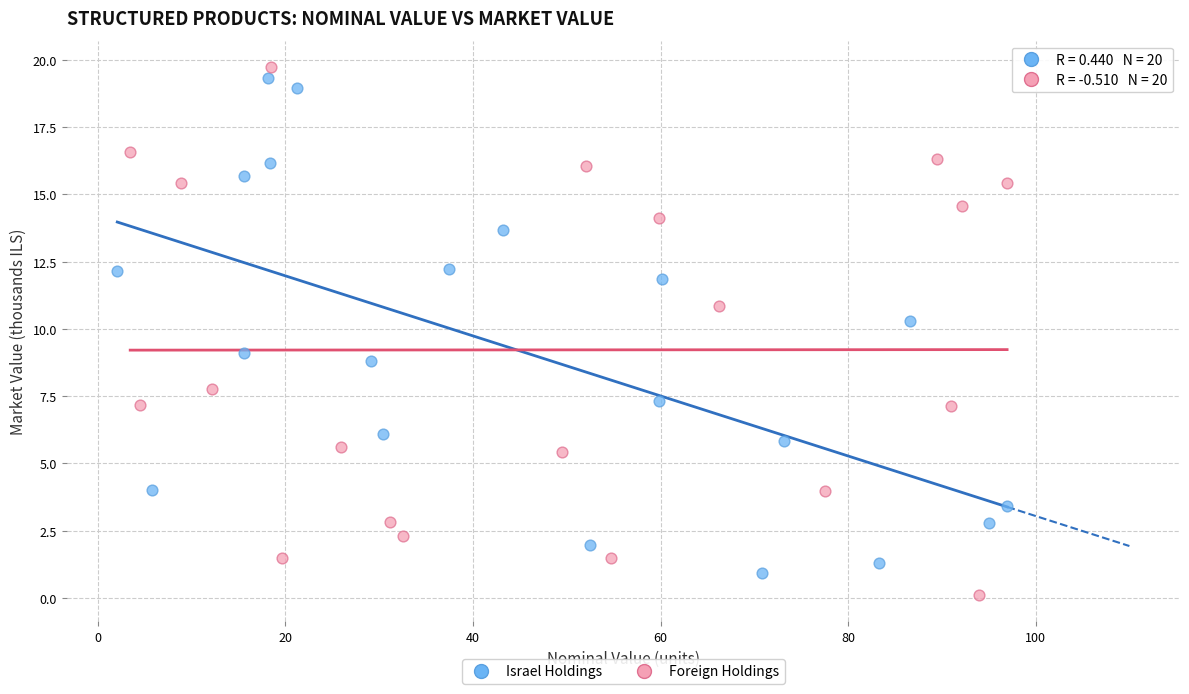

What are all the series names shown in the legend?

Israel Holdings, Foreign Holdings